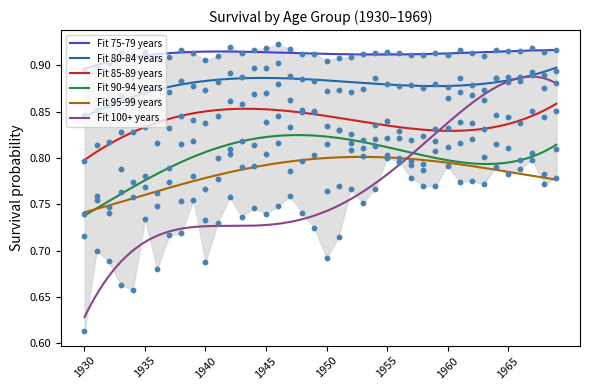

Which series contains the highest Y value?

75-79 years